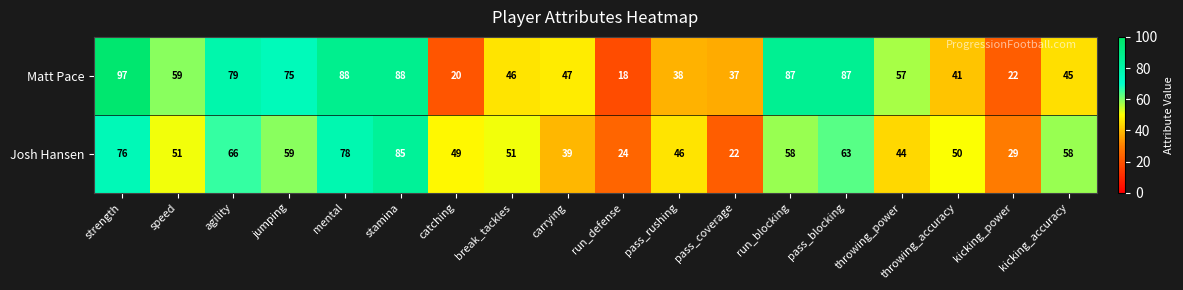

Which category has the lowest value across all series?

run_defense